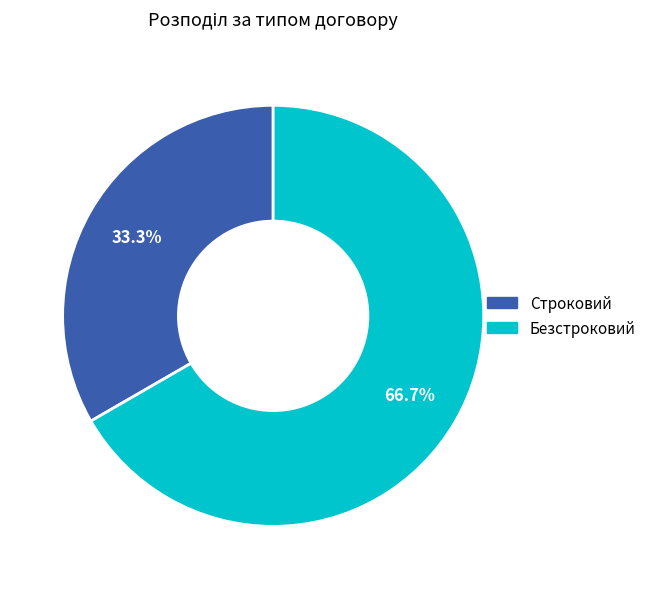

Which category has the smallest portion of the pie?

Строковий